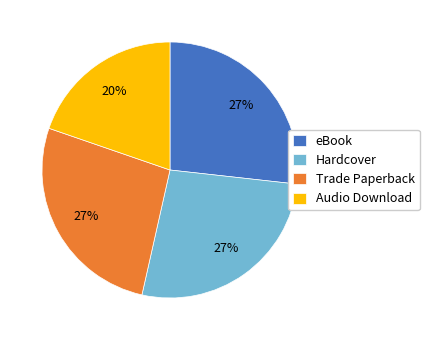

To the nearest percent, what is the difference between the Audio Download and eBook slice percentages?

7%